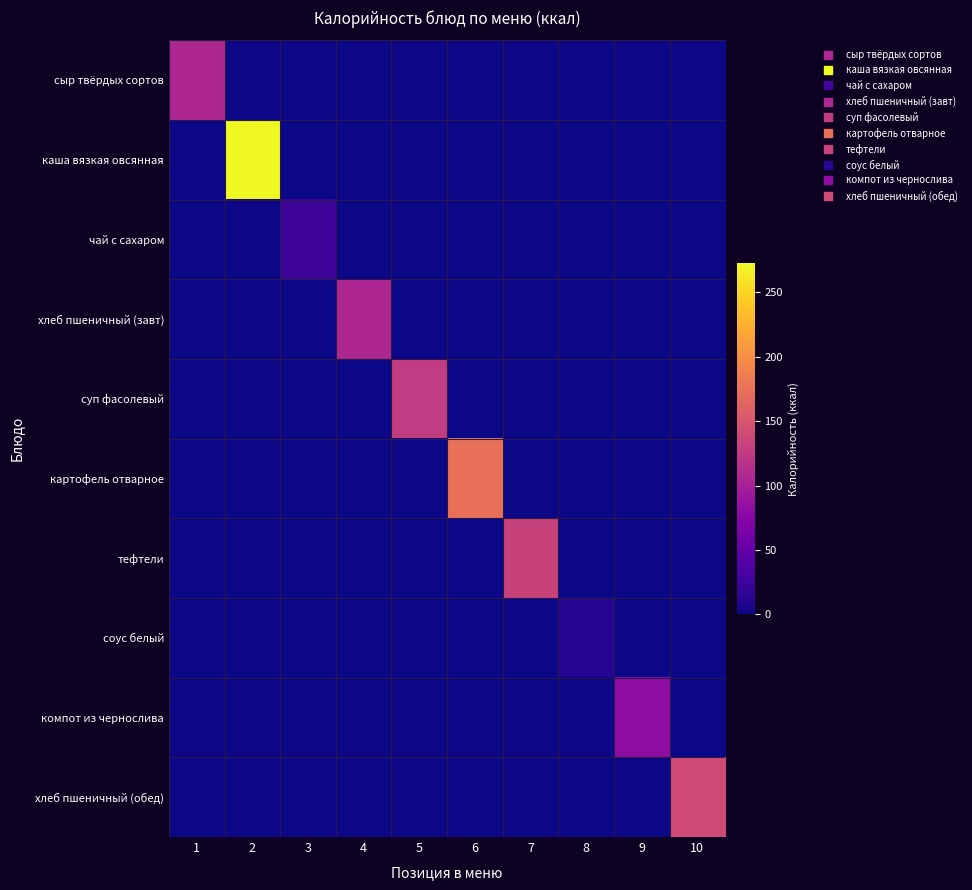

What is the total value across all series at 7?

133.1